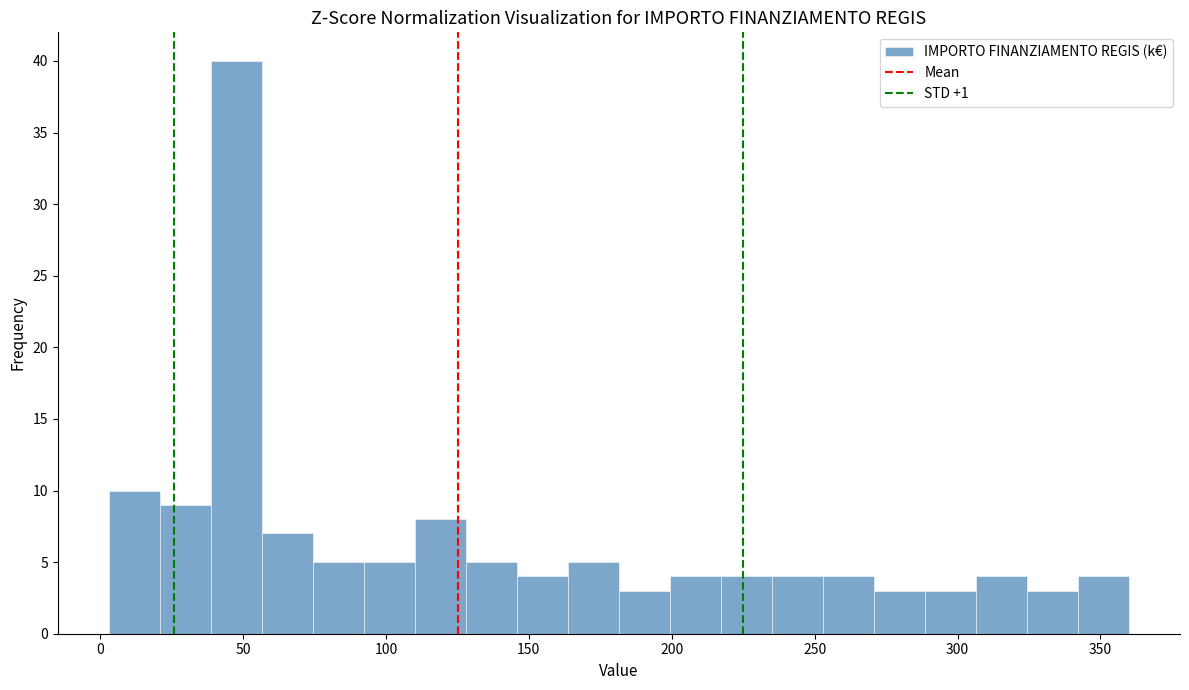

Read against the x-axis, roughly where is the centre of the tallest bar?

50